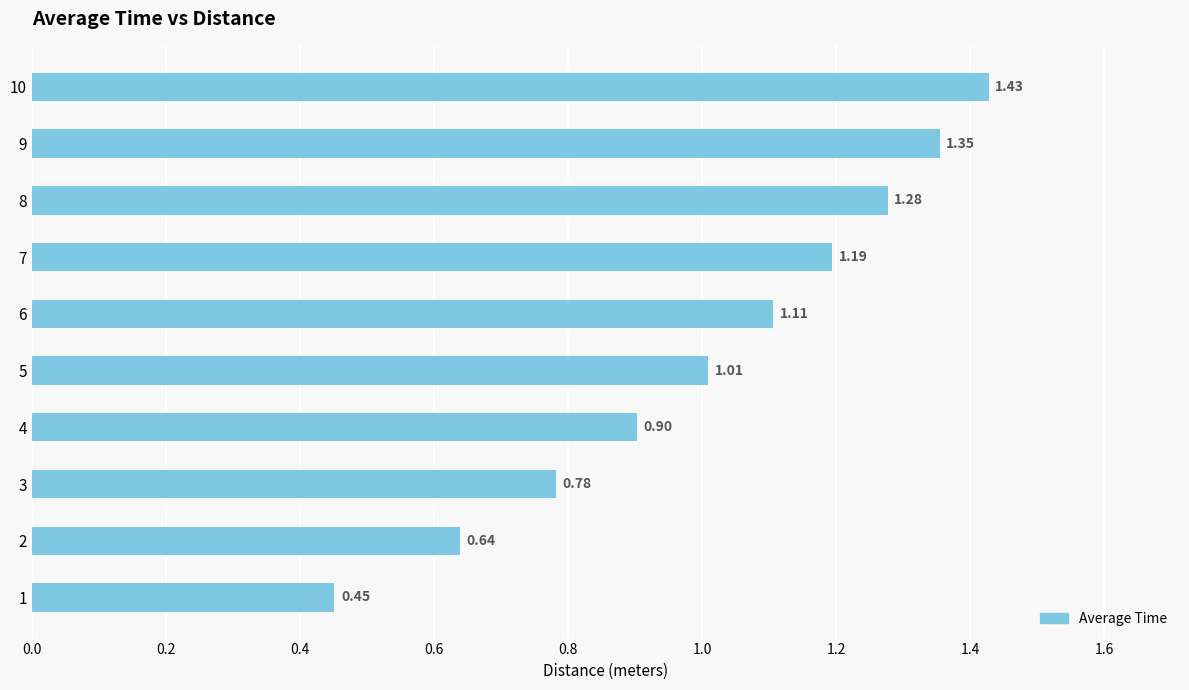

What is the sum of all values?

10.1